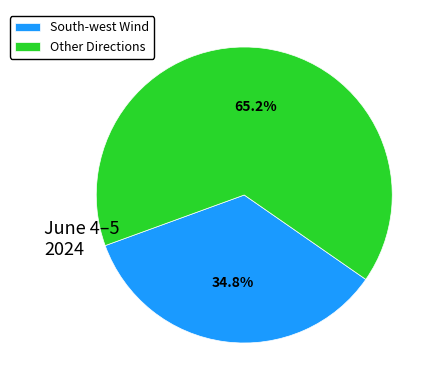

Which category has the smallest portion of the pie?

South-west Wind